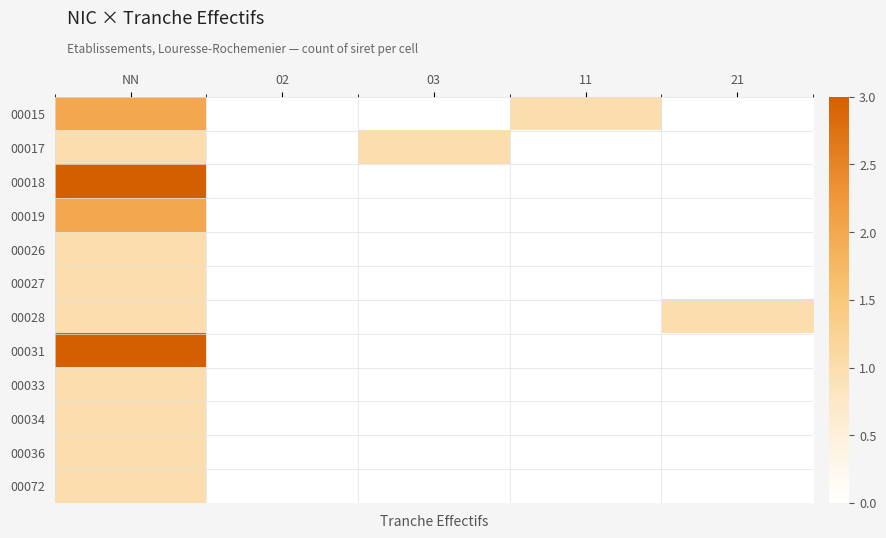

At which category does the chart reach its minimum across all series?

02